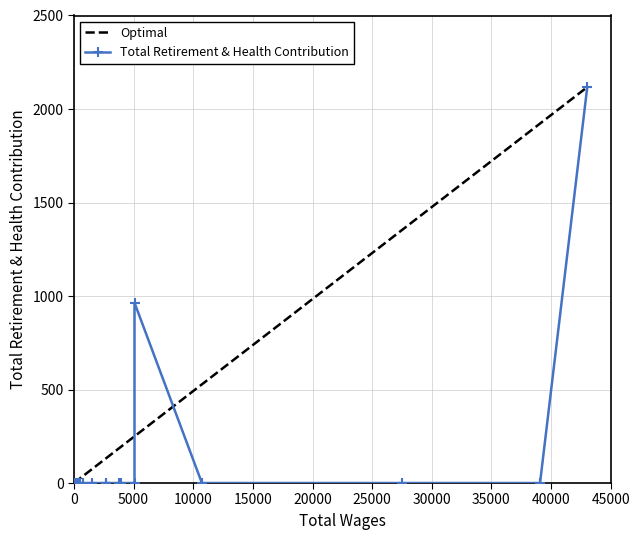

What is the maximum value for Optimal?

2117.0